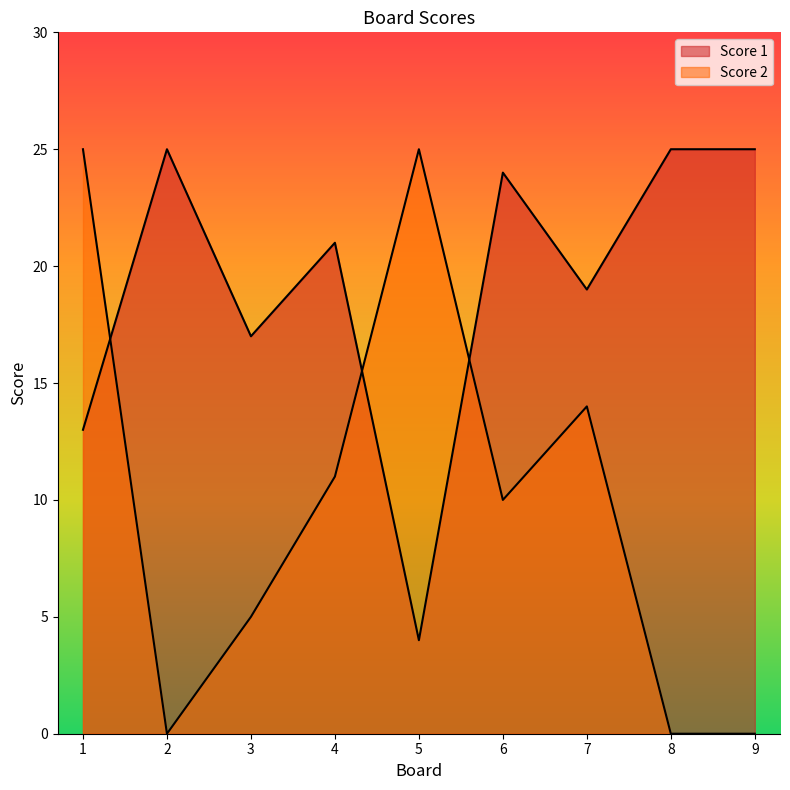

Is it true that Score 1 equals 21 at 4?

True